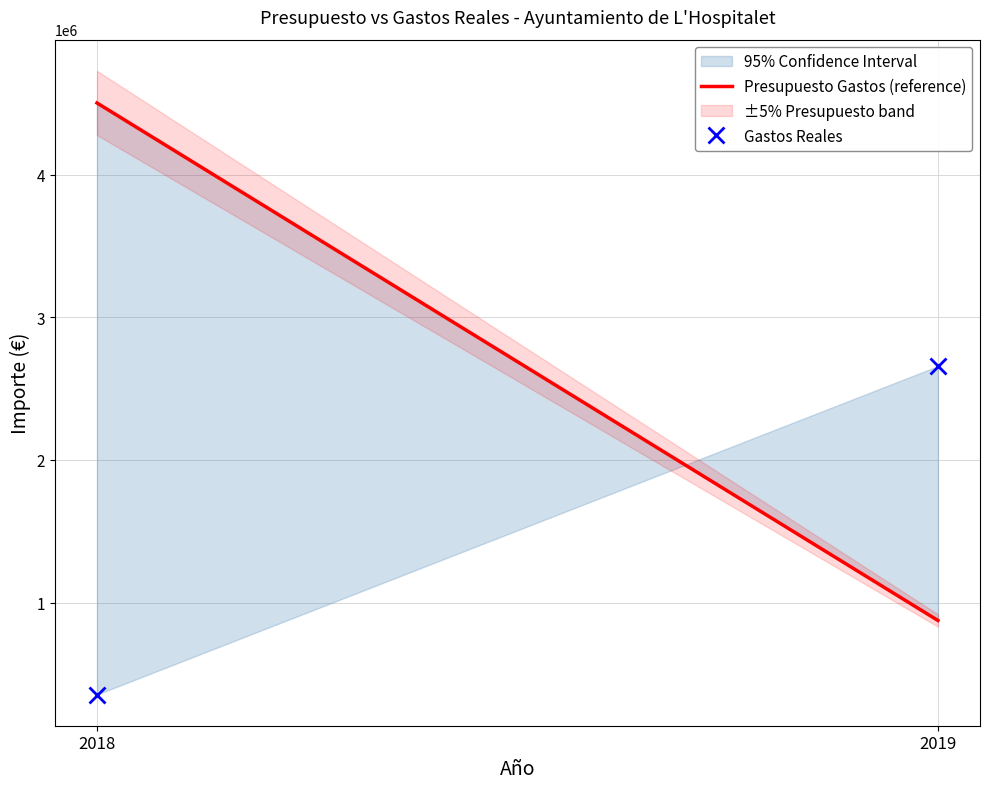

The value of Presupuesto Gastos (reference) at 2018 is 4501996.7. True or false?

True